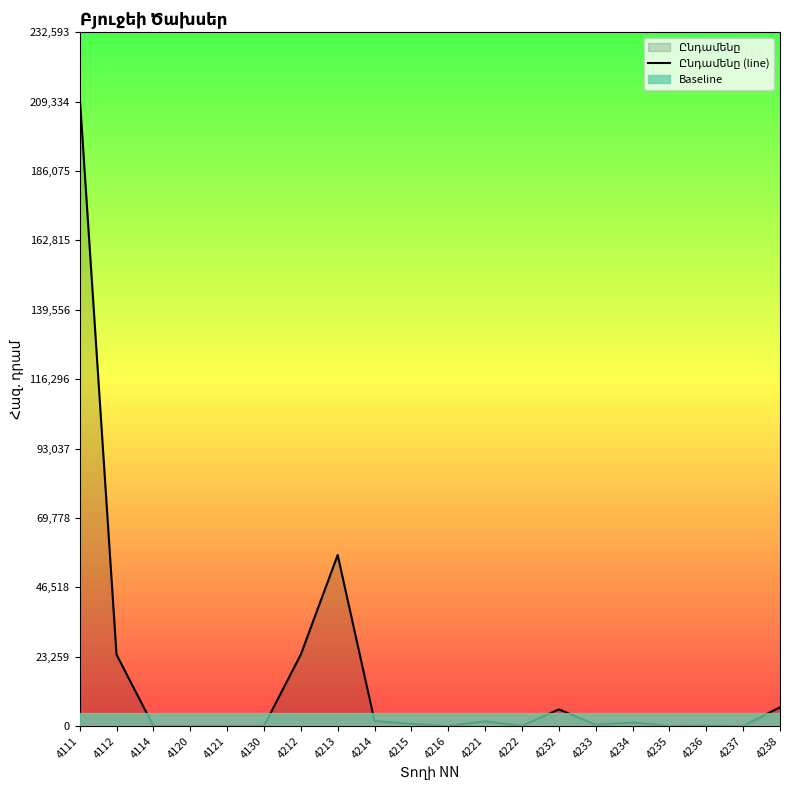

True or false: the data shows -92168 at 4235.

False